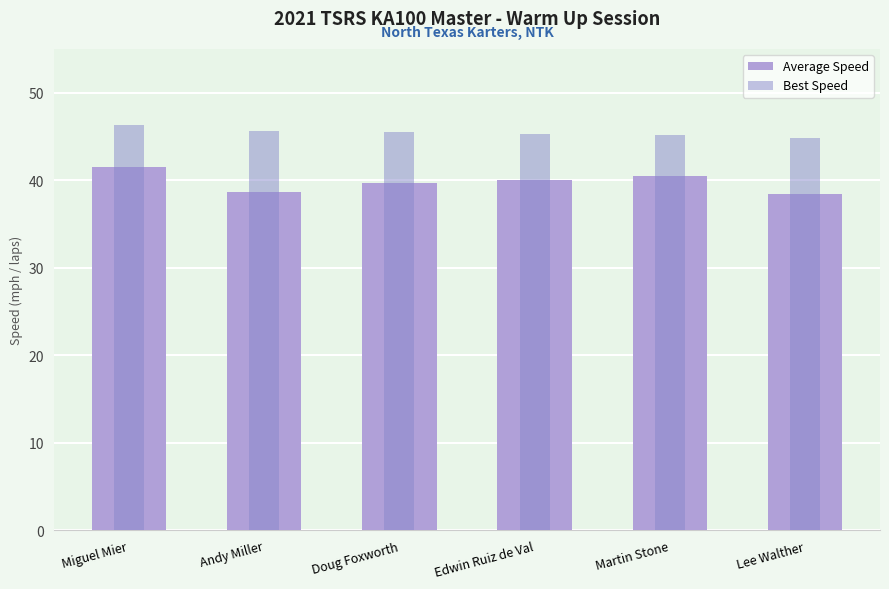

Rank the categories by Best Speed value from lowest to highest.

Lee Walther, Martin Stone, Edwin Ruiz de Val, Doug Foxworth, Andy Miller, Miguel Mier